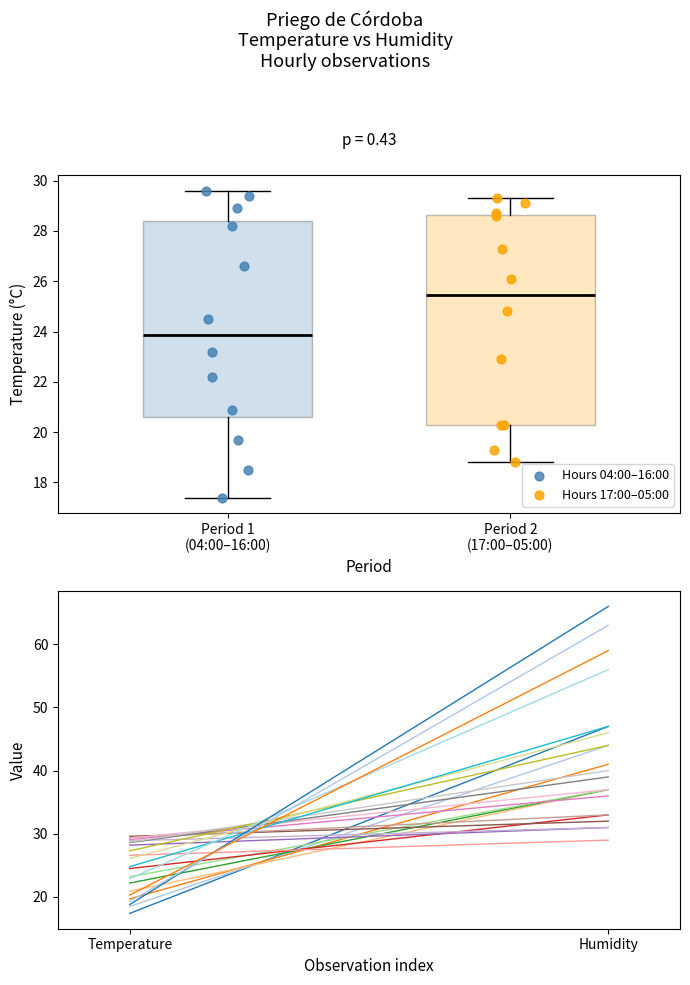

Which series contains the highest Y value?

Hours 04:00–16:00